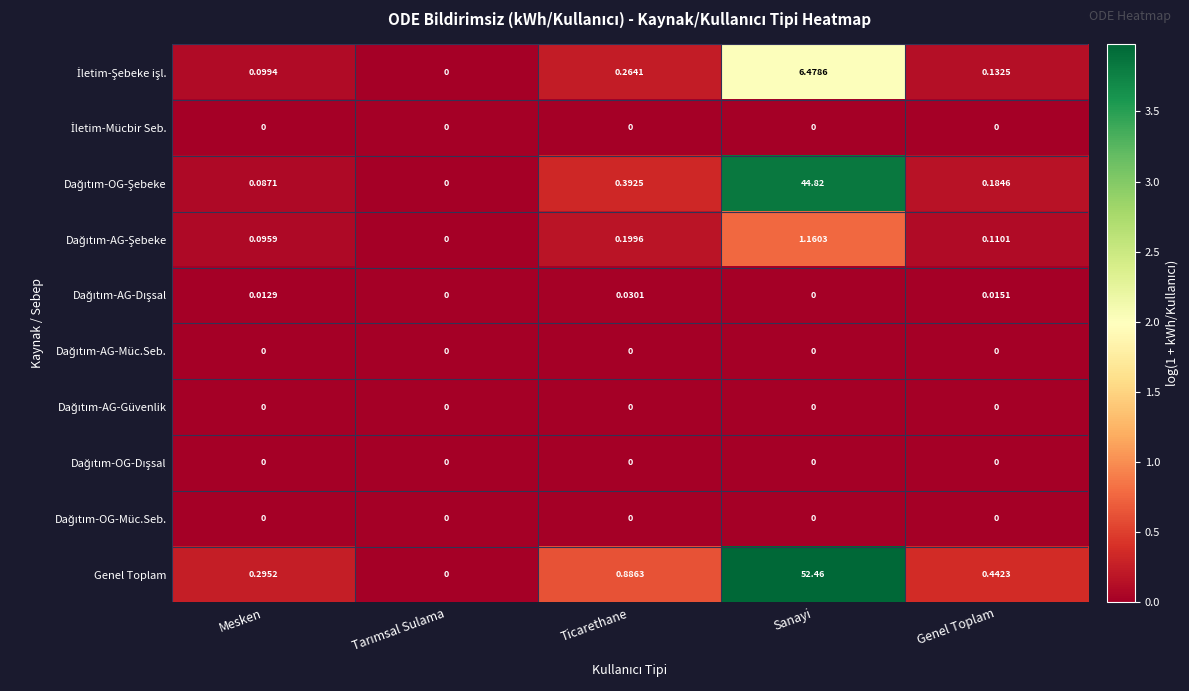

Which series has the largest total across all categories?

Genel Toplam